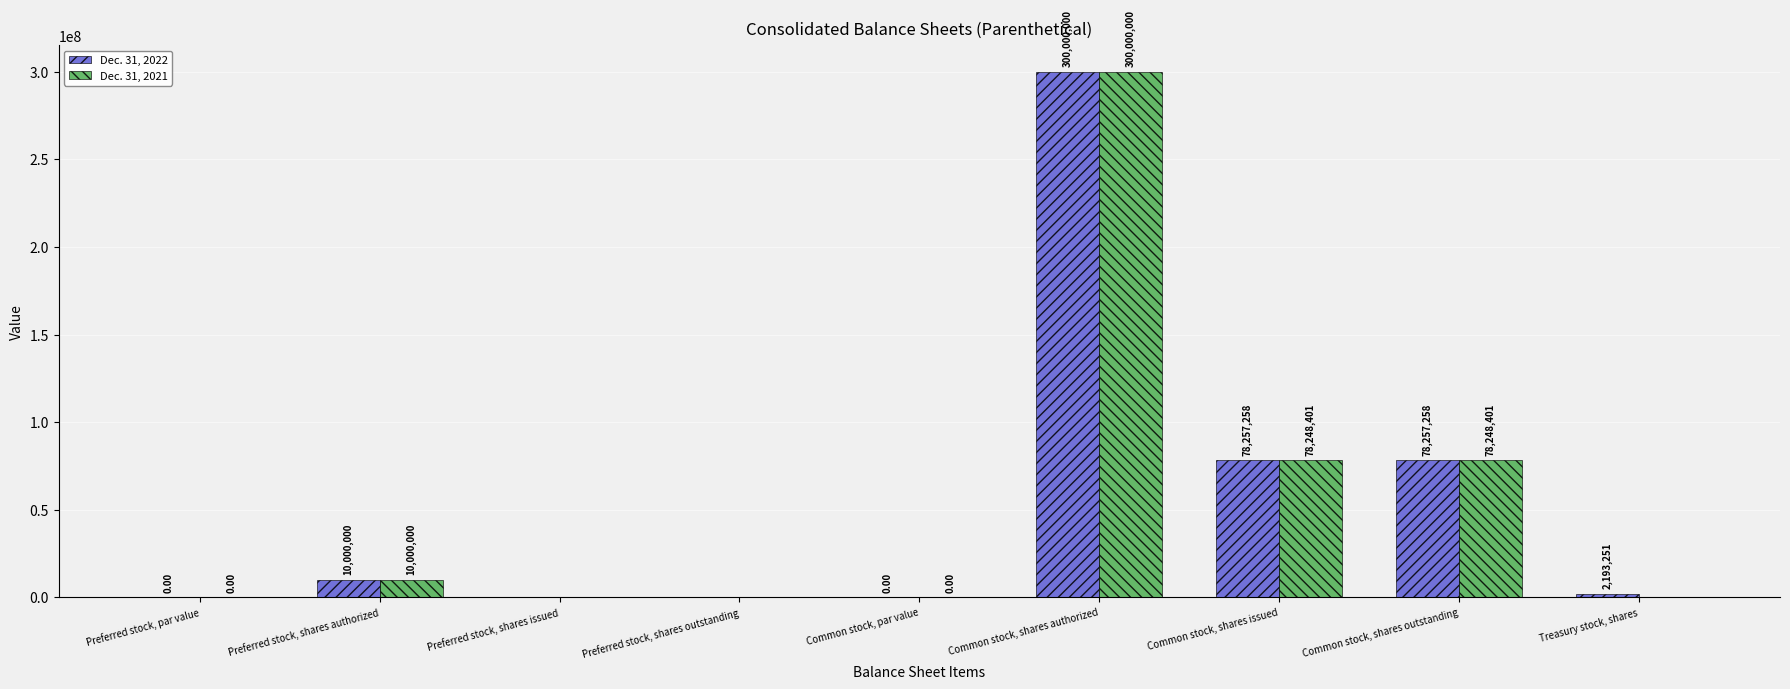

How many data points does each series have?

9